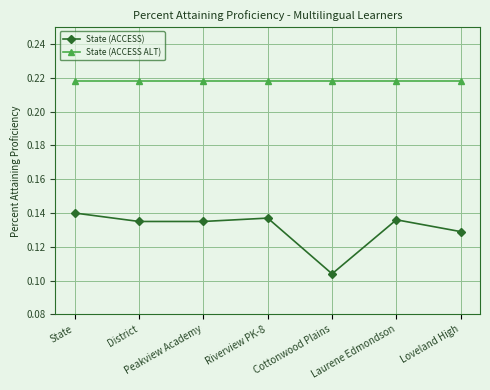

Which category has the lowest value across all series?

Cottonwood Plains